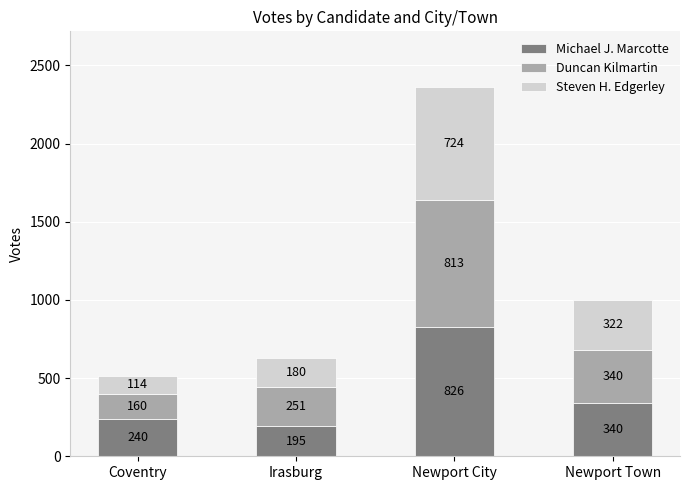

What is the maximum value for Michael J. Marcotte?

826